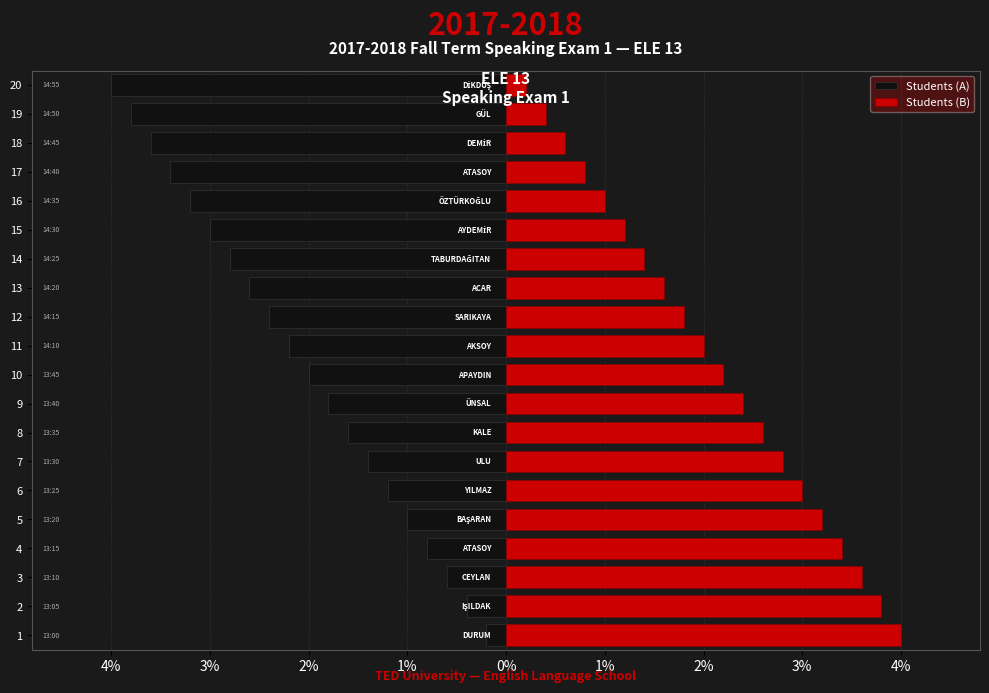

True or false: Students (B) has a value of 1.5 at 10.

False